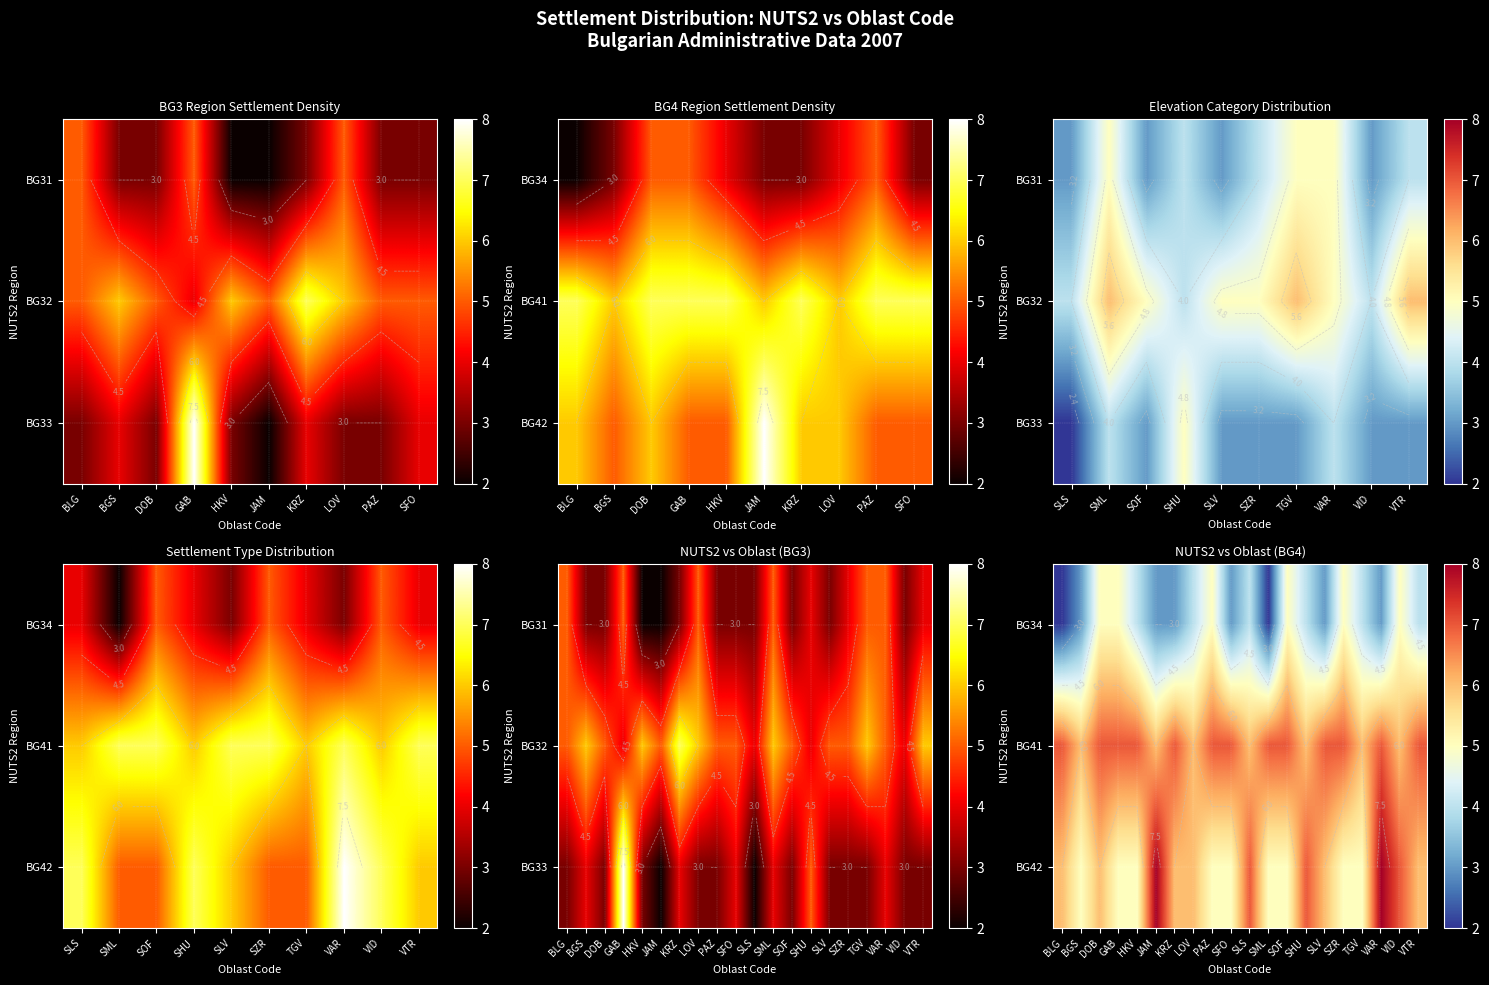

At how many categories does at least one series exceed 5?

20